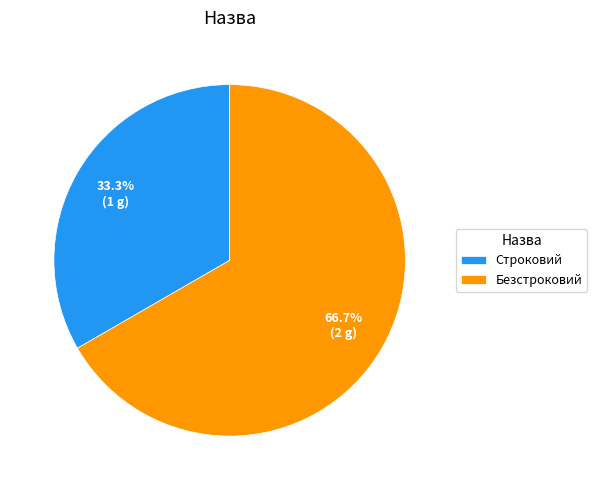

To the nearest percent, what portion does Безстроковий represent?

67%